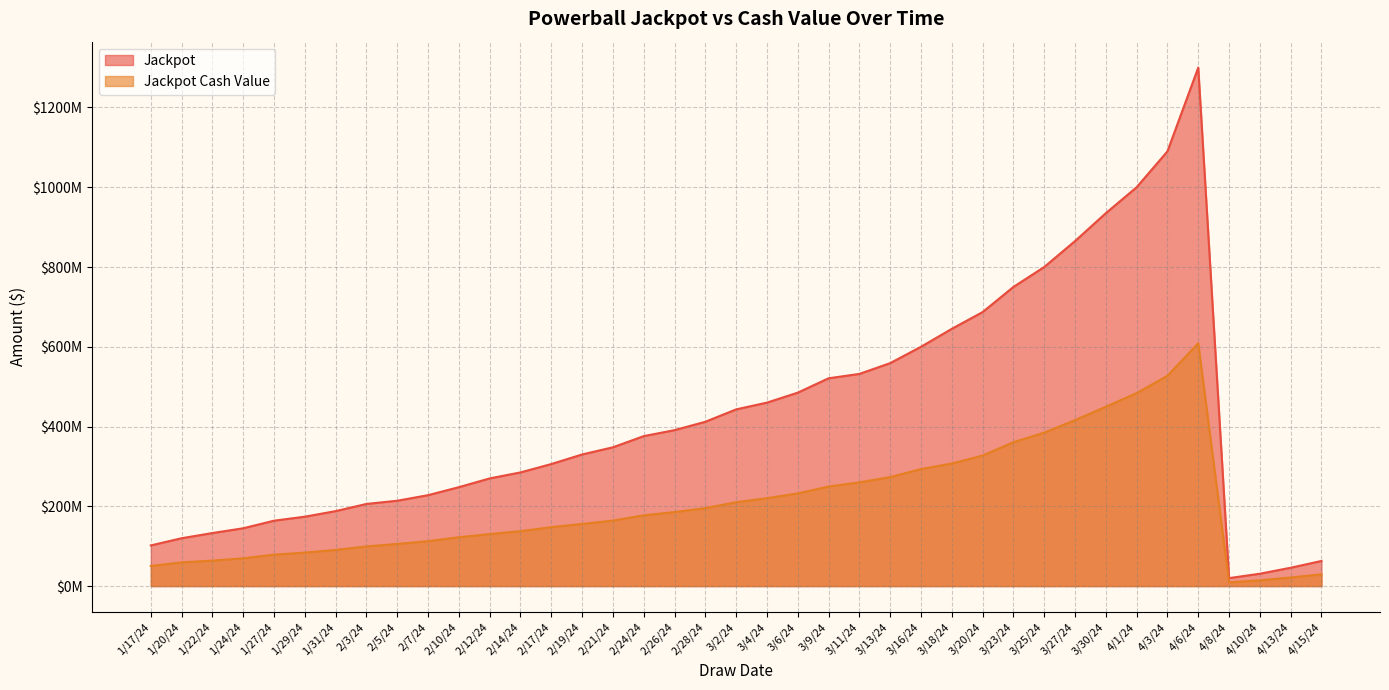

How many data points in Jackpot are less than 348000000?

19